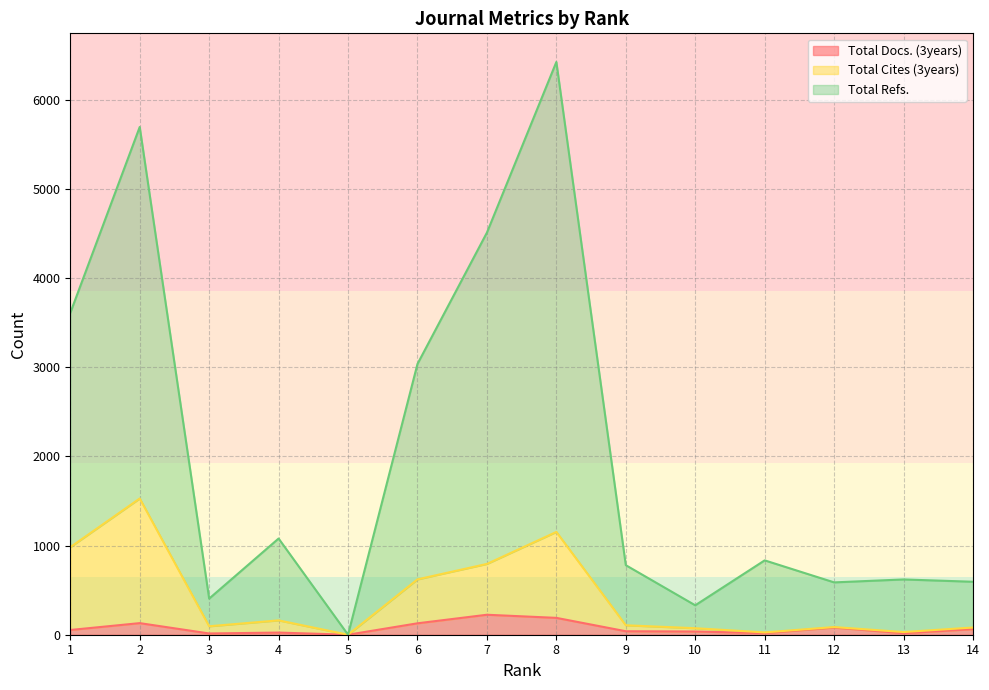

In Total Docs. (3years), how many points are lower than both neighbors (excluding endpoints)?

4